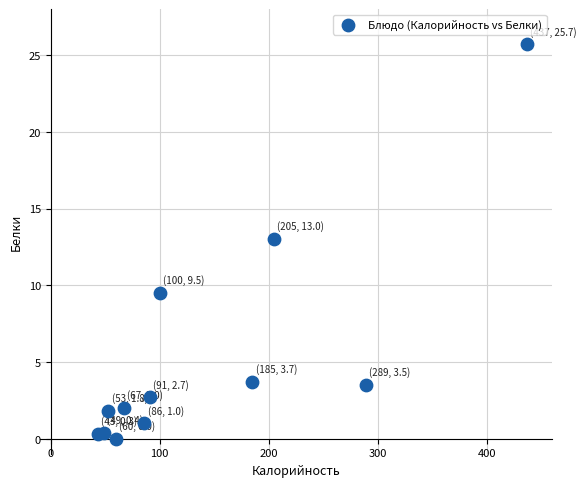

What Y value in the scatter plot is closest to 12?

13.0